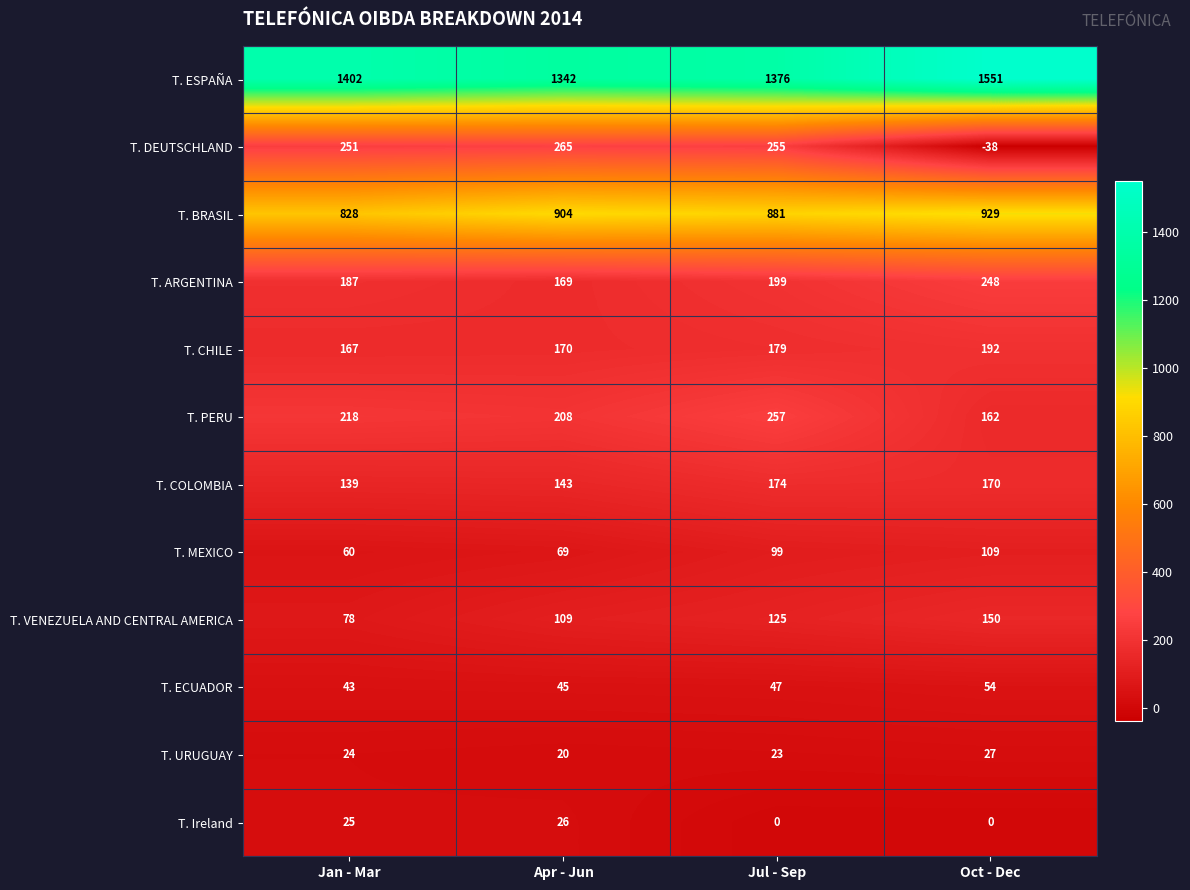

Which series has the largest range (max minus min)?

T. DEUTSCHLAND